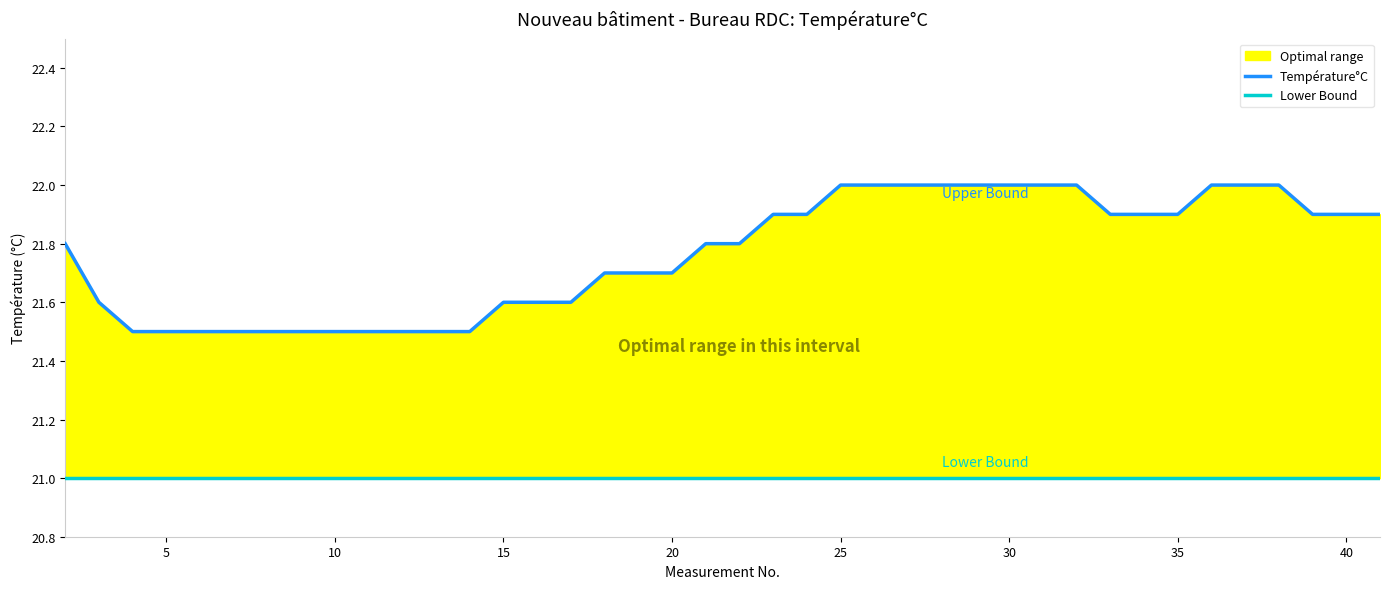

True or false: Lower Bound has a value of 21.0 at 25.

True